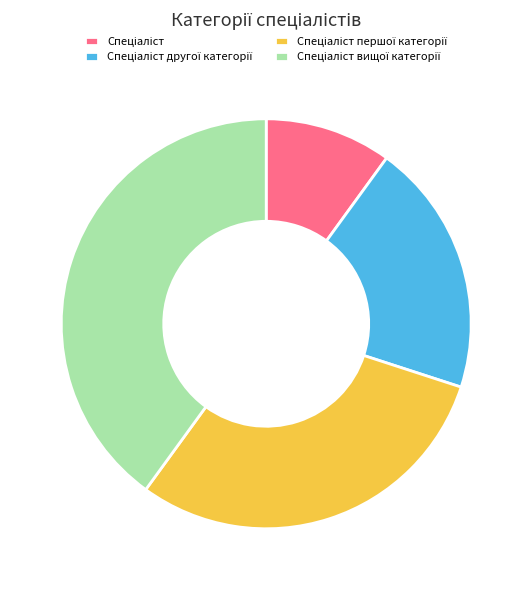

Does any single category account for the majority?

No